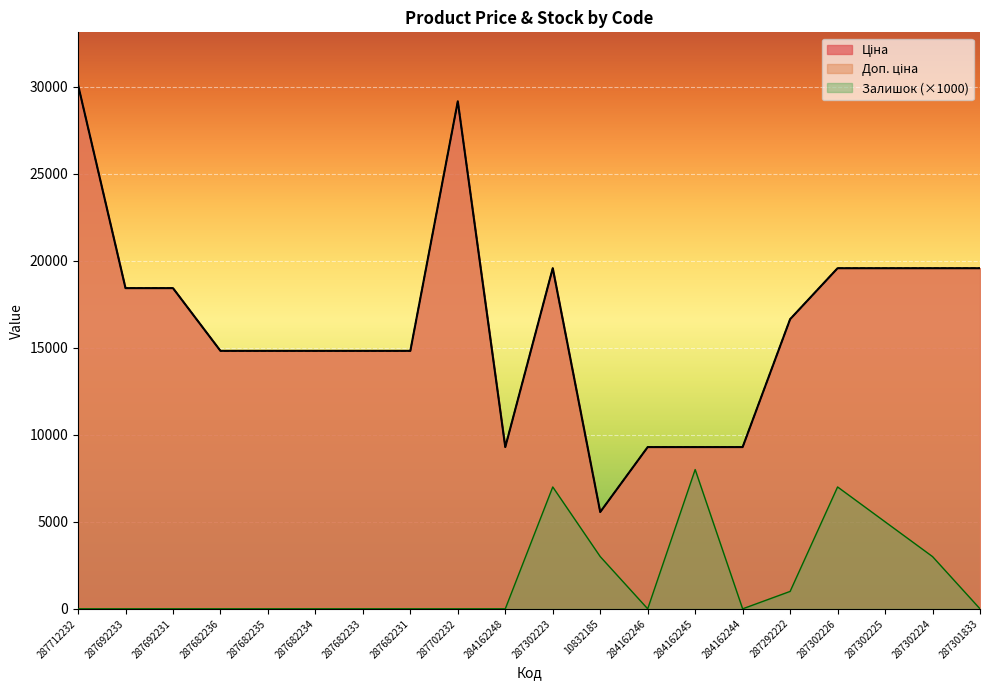

True or false: Залишок and Доп. ціна cross at least once.

False